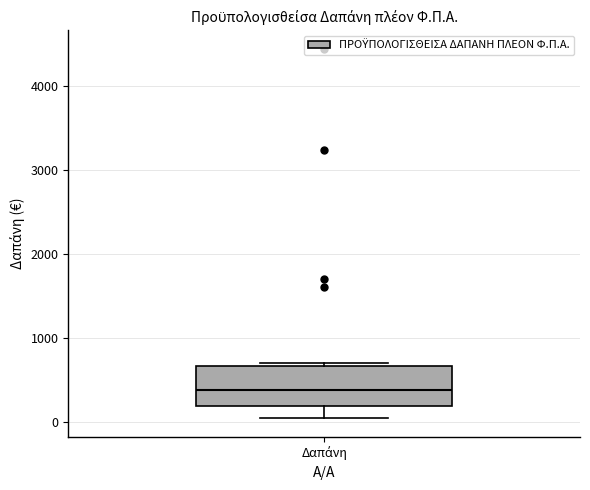

Where does the lower whisker of the box for Δαπάνη end on the y-axis? The values are not printed on the chart, so give them approximately, as read against the axis.

0